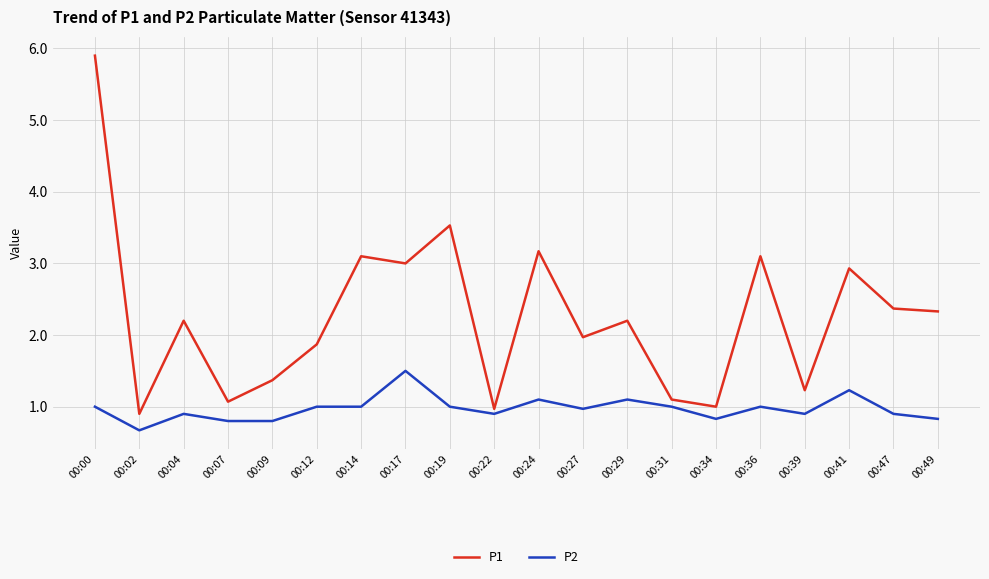

True or false: P1 has a value of 3.7 at 00:04.

False